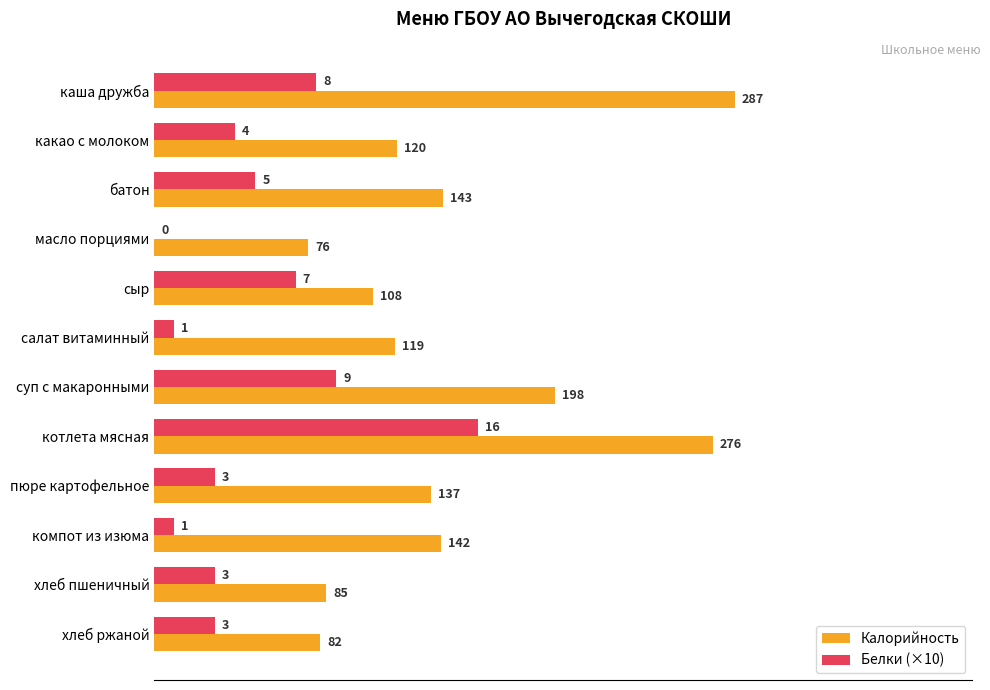

The value of Белки (×10) at суп с макаронными is 90. True or false?

True